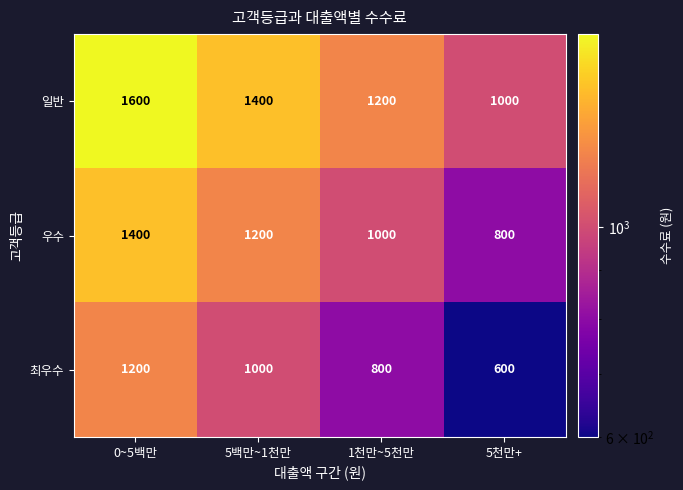

List the series in order of their overall mean, lowest first.

최우수, 우수, 일반